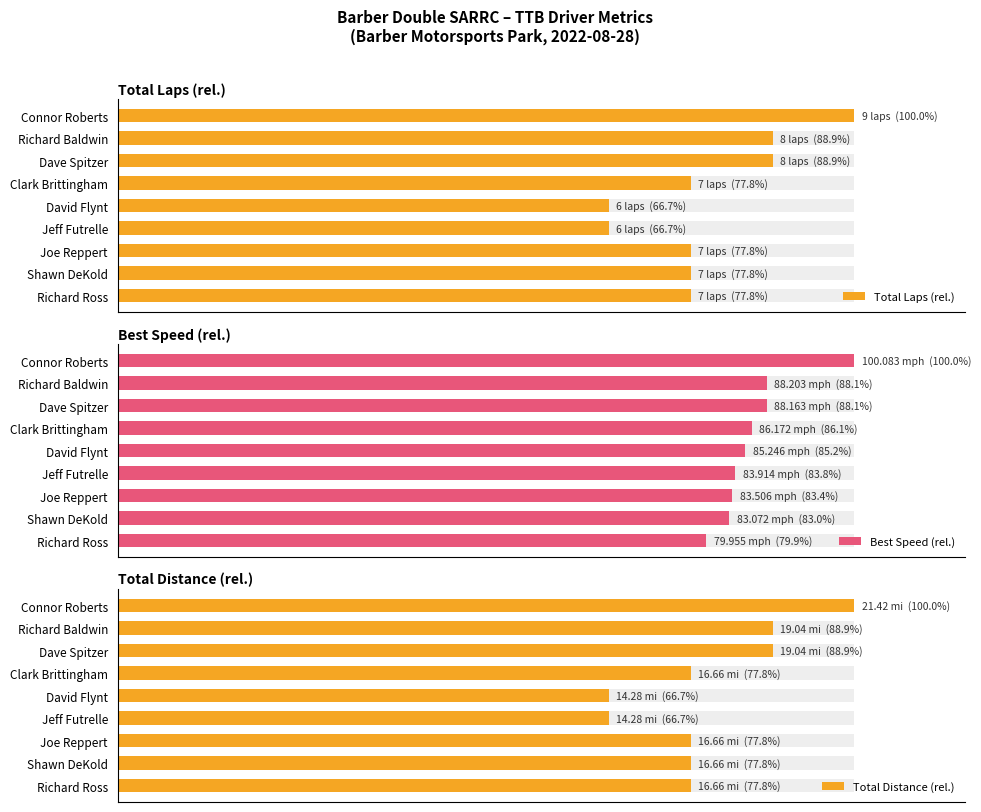

Reading left to right, extract all data points from this chart.

Total Laps (rel.): 100.0	88.9	88.9	77.8	66.7	66.7	77.8	77.8	77.8
Best Speed (rel.): 100.0	88.1	88.1	86.1	85.2	83.8	83.4	83.0	79.9
Total Distance (rel.): 100.0	88.9	88.9	77.8	66.7	66.7	77.8	77.8	77.8